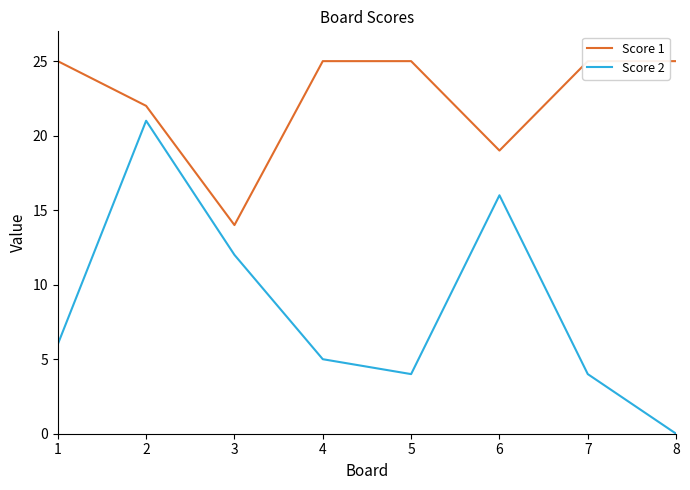

Is the value of Score 1 at 2 greater than the value of Score 2 at 3?

Yes